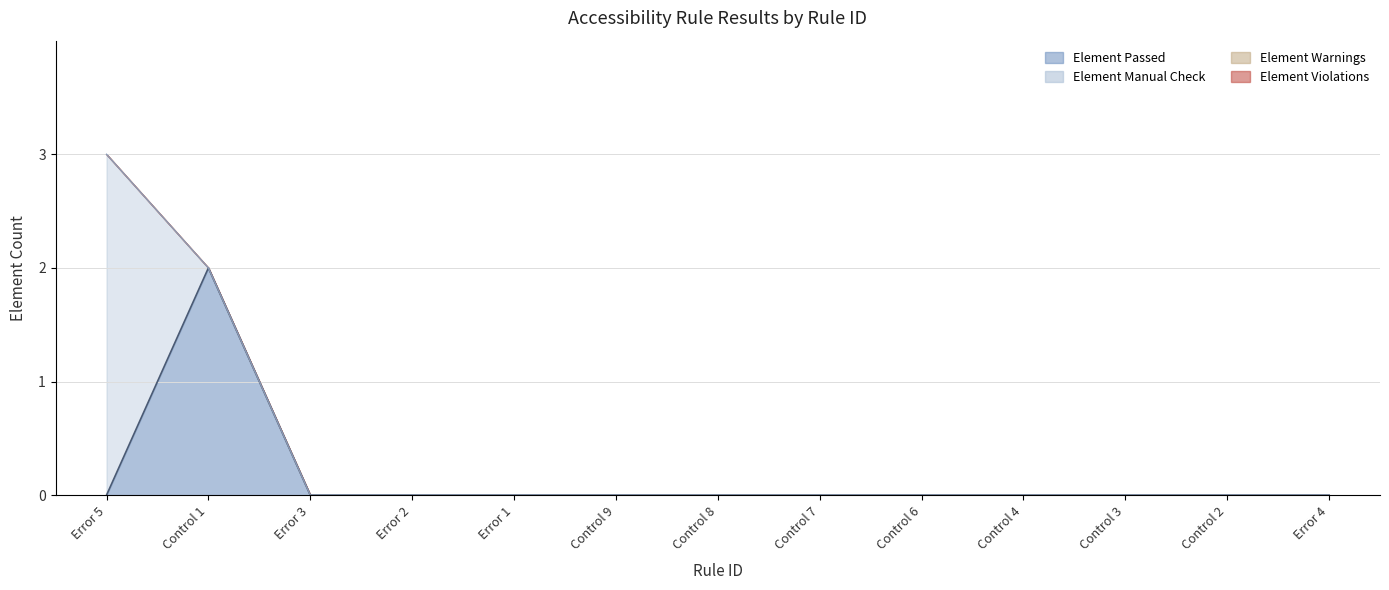

Which has a higher value, Control 4 or Error 4?

Control 4